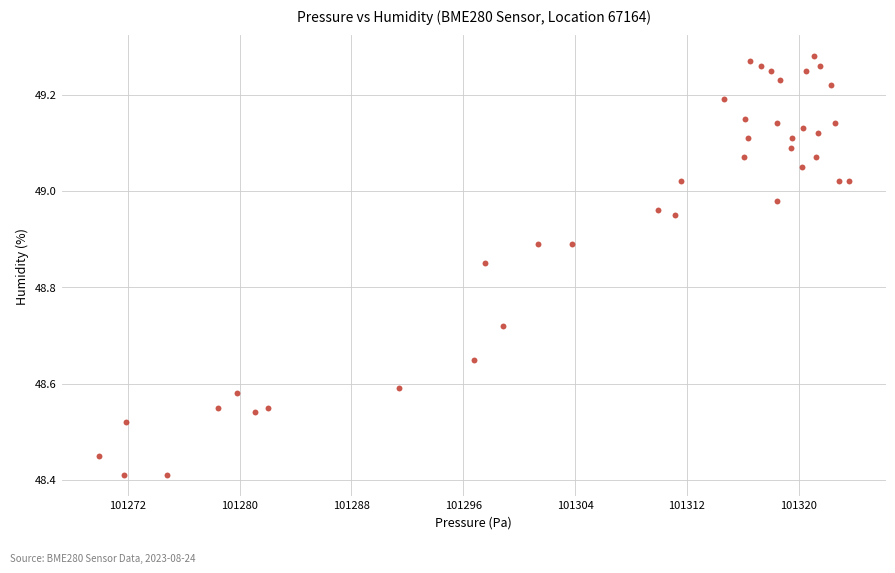

What is the range of Y values (max minus min)?

0.9